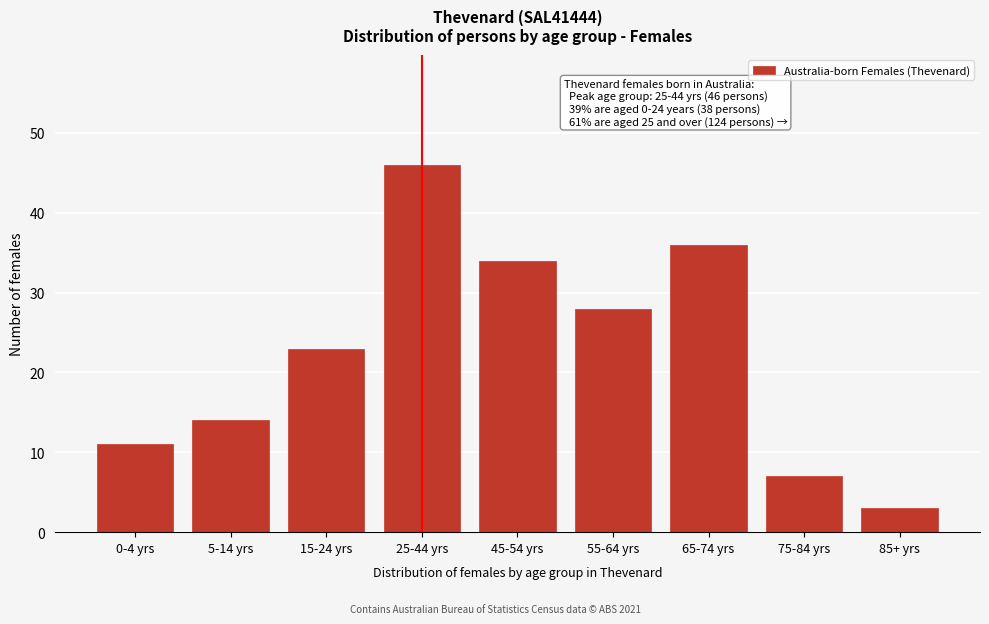

Reading left to right, extract all data points from this chart.

0-4 yrs=11	5-14 yrs=14	15-24 yrs=23	25-44 yrs=46	45-54 yrs=34	55-64 yrs=28	65-74 yrs=36	75-84 yrs=7	85+ yrs=3